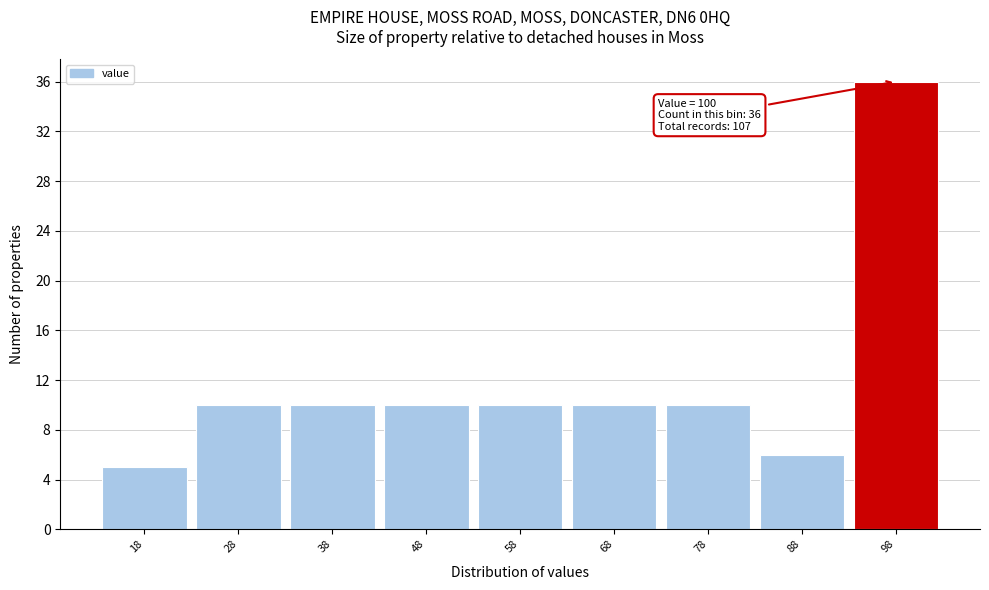

Reading right to left, transcribe all the data shown in this chart.

36	6	10	10	10	10	10	10	5